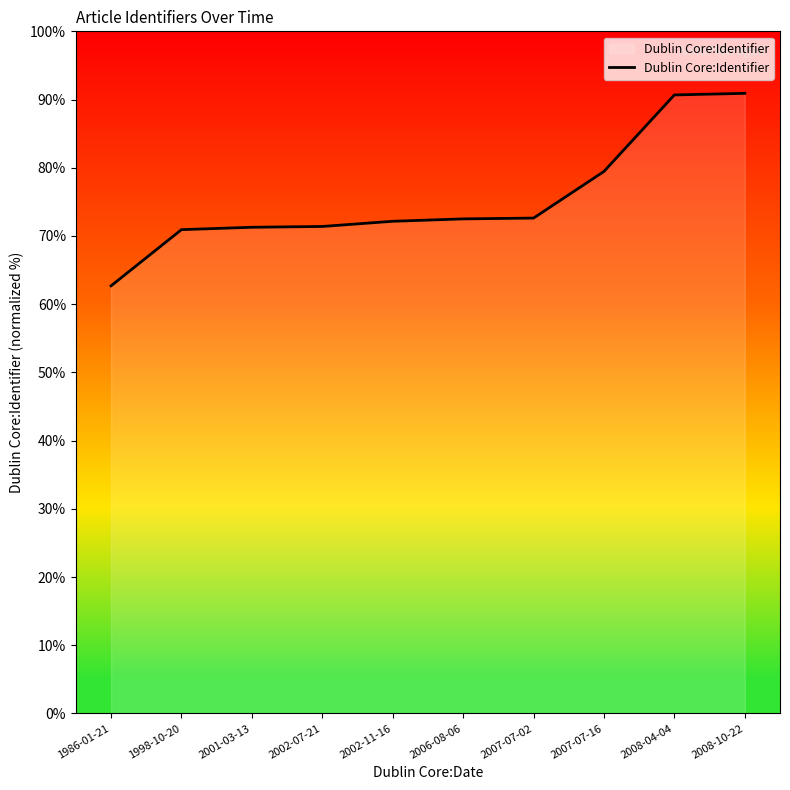

What is the difference between the values at 2007-07-02 and 1986-01-21?

9.9